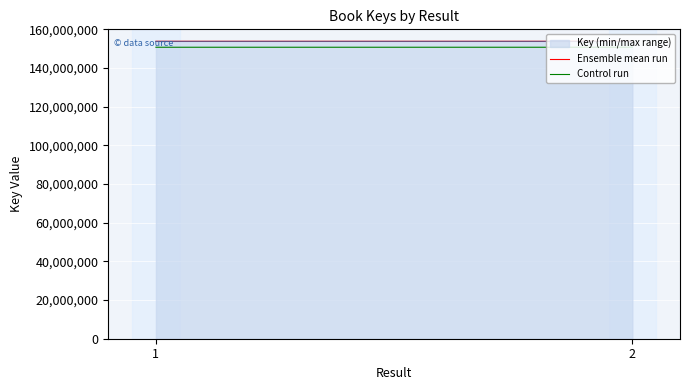

Where is Ensemble mean run nearest to the value 153812907?

1